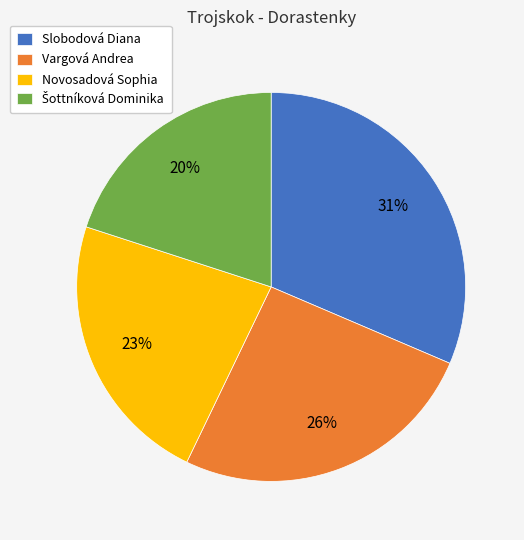

Combined, do Slobodová Diana and Novosadová Sophia account for over 50%?

Yes